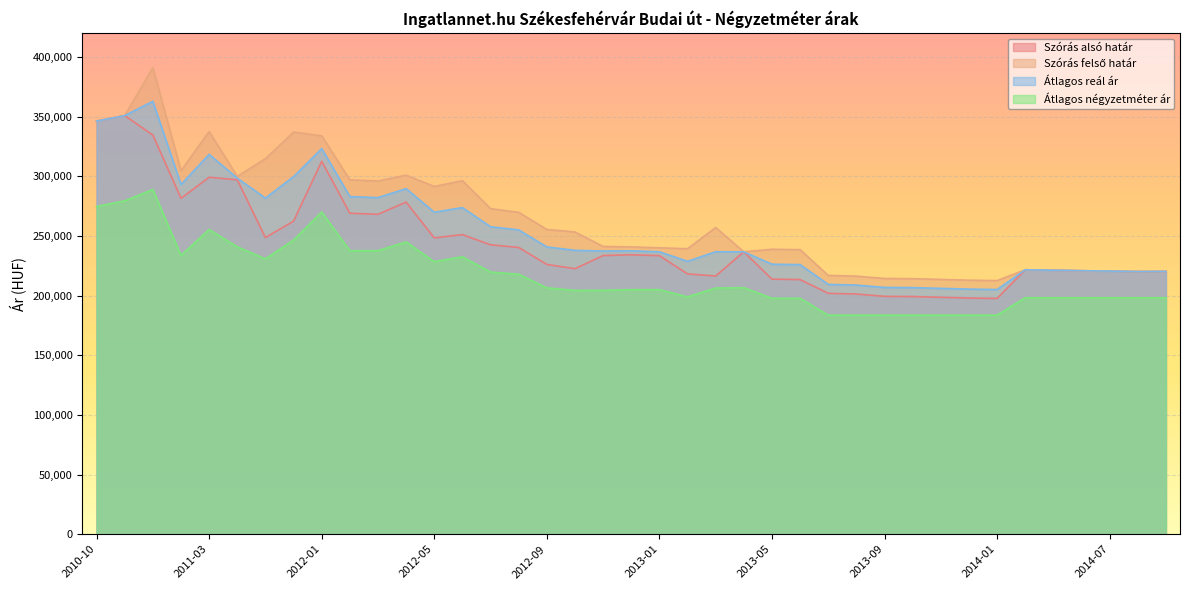

How many interior local peaks does the Szórás alsó határ series have?

8